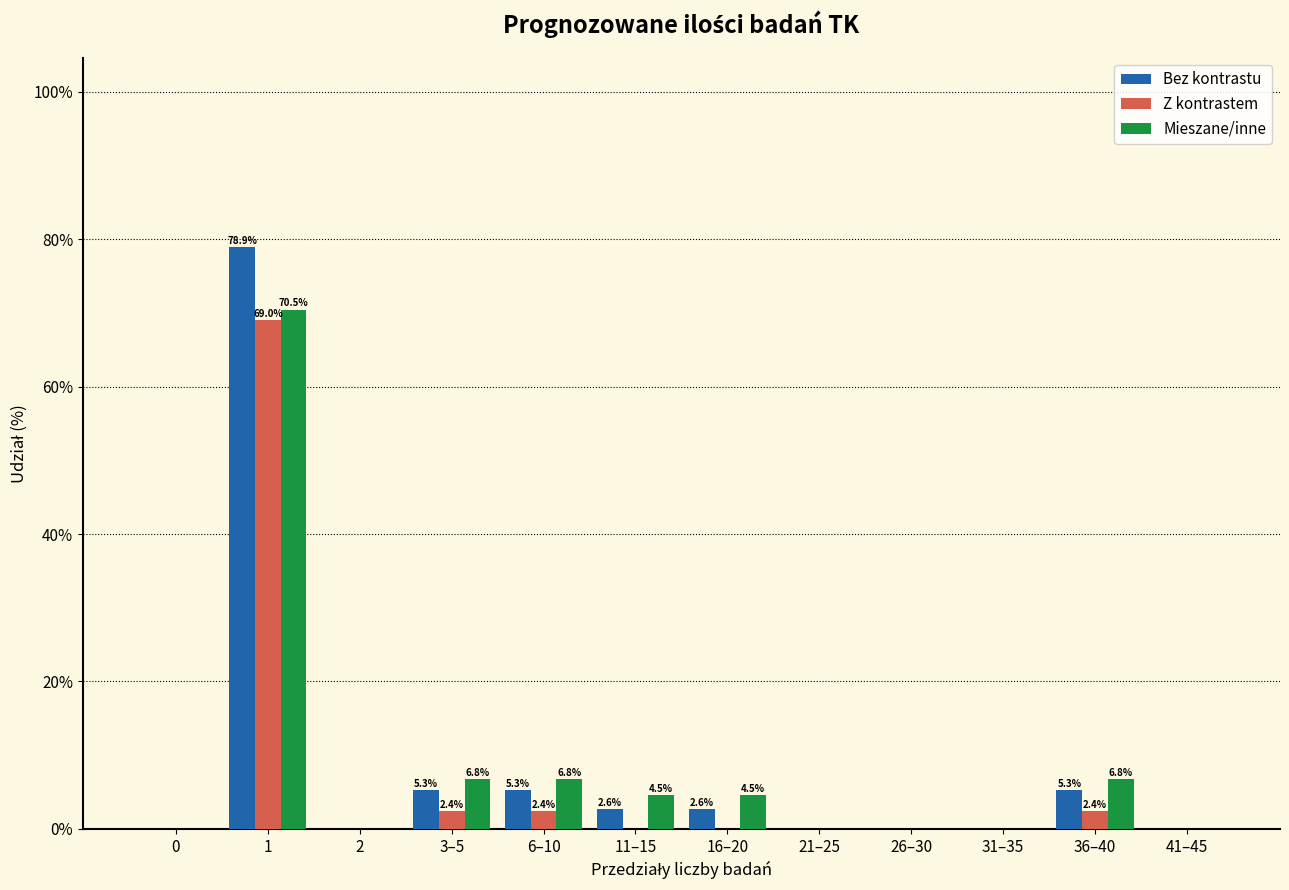

True or false: Bez kontrastu has a value of 0.0 at 31–35.

True